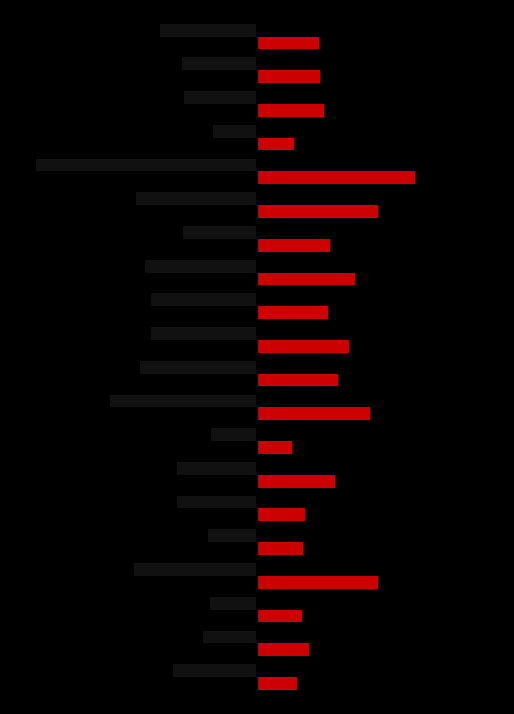

The Pemberian (Siswa) series shows 20 at 16. True or false?

False